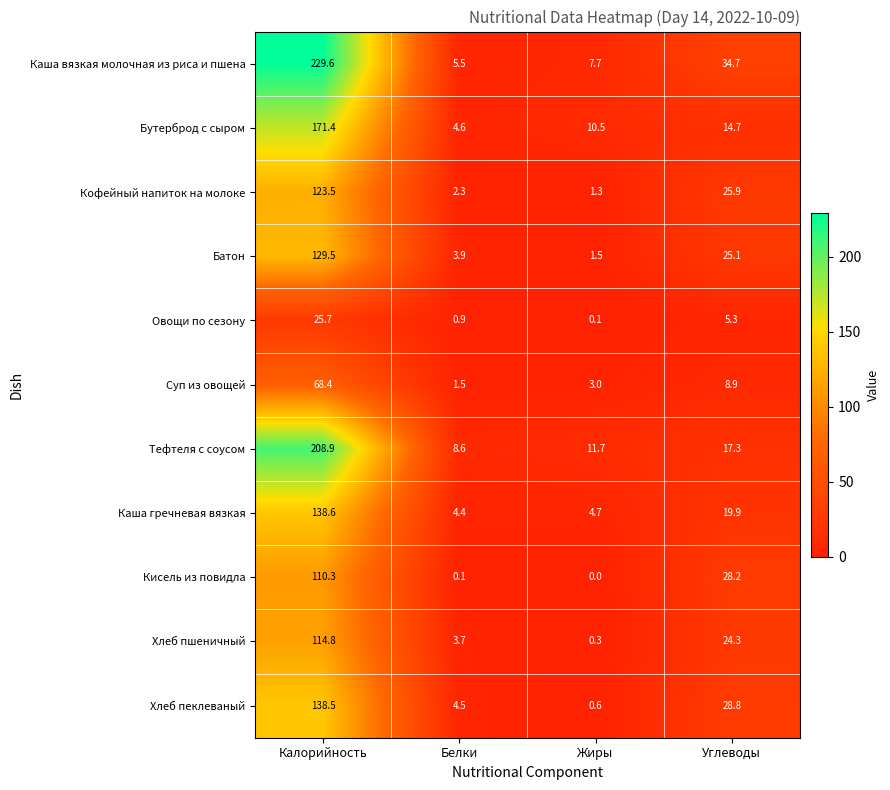

What value does the Хлеб пеклеваный series have at Углеводы?

28.8